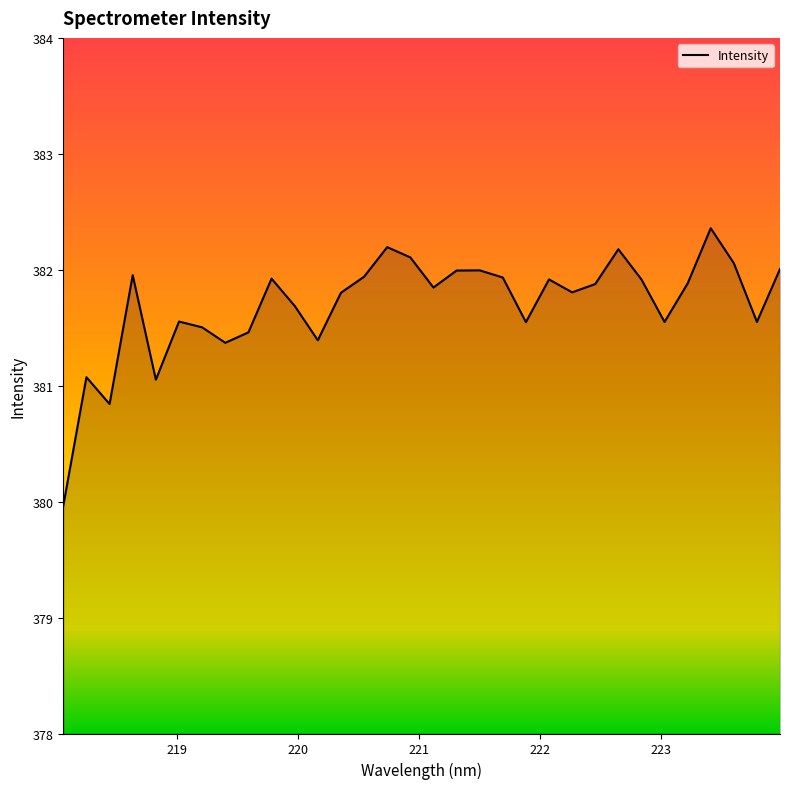

What is the smallest value displayed?

380.0